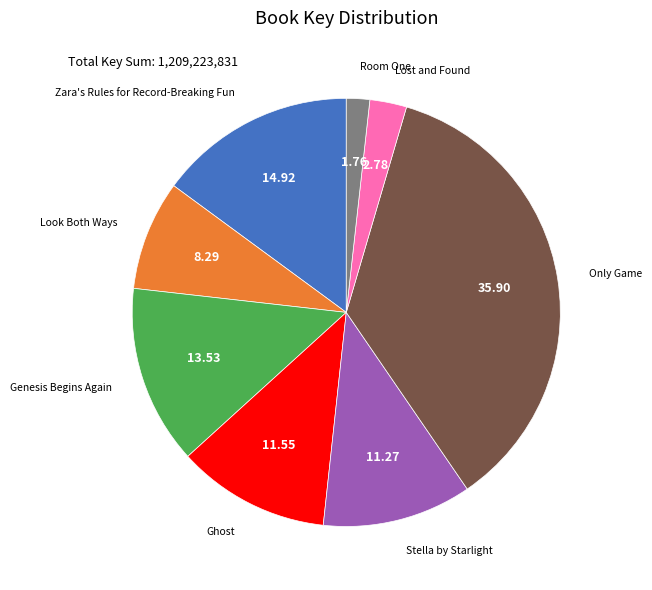

Which category has the biggest portion of the pie?

Only Game